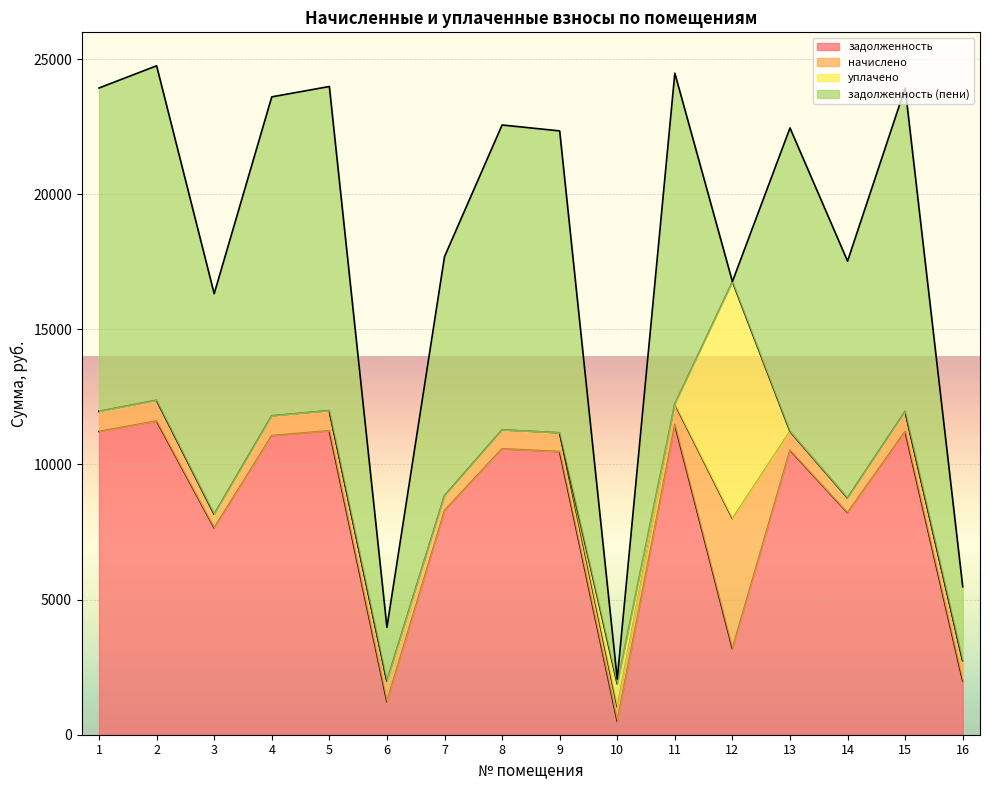

What is the difference between the начислено values at 1 and 2?

25.5